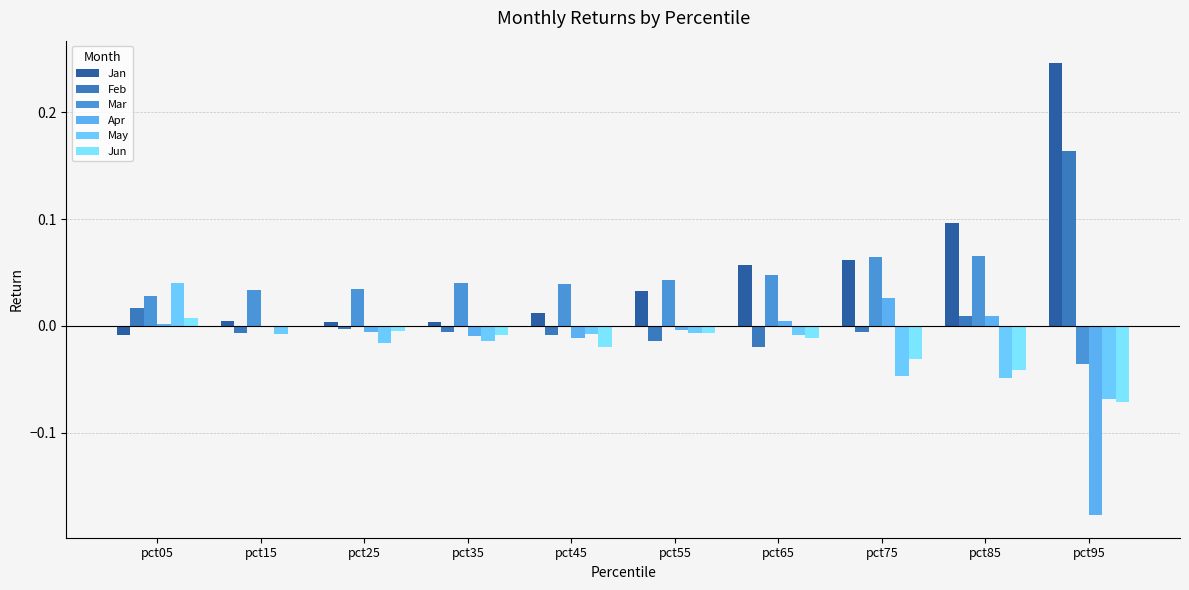

How many groups of bars are there?

10